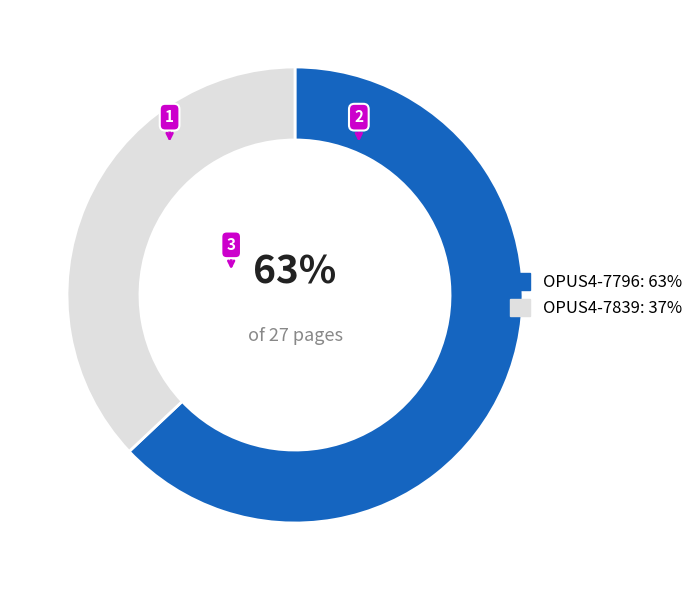

To the nearest percent, what percentage of the pie is OPUS4-7796?

63%